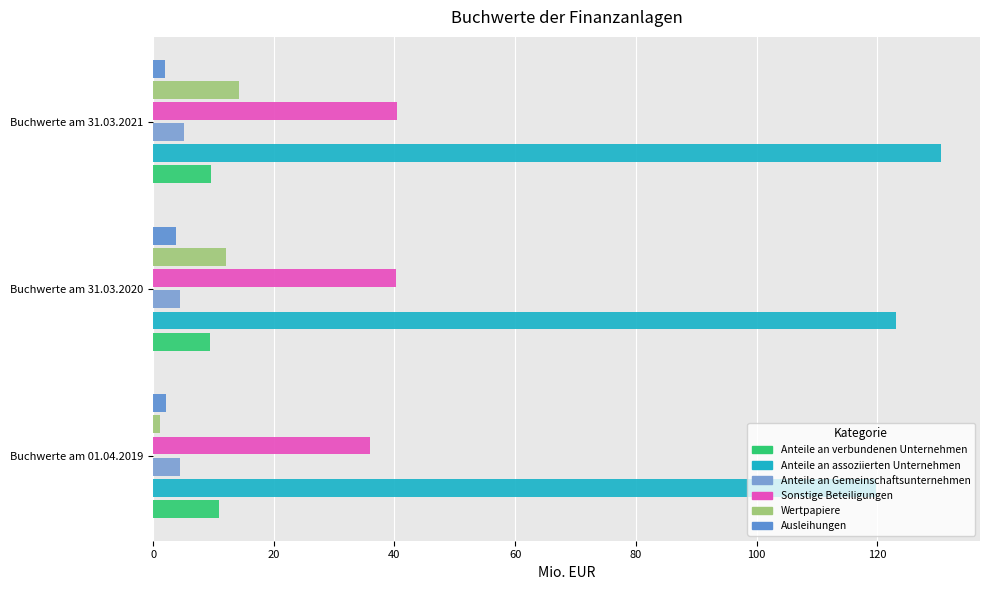

How many series are shown in this chart?

6